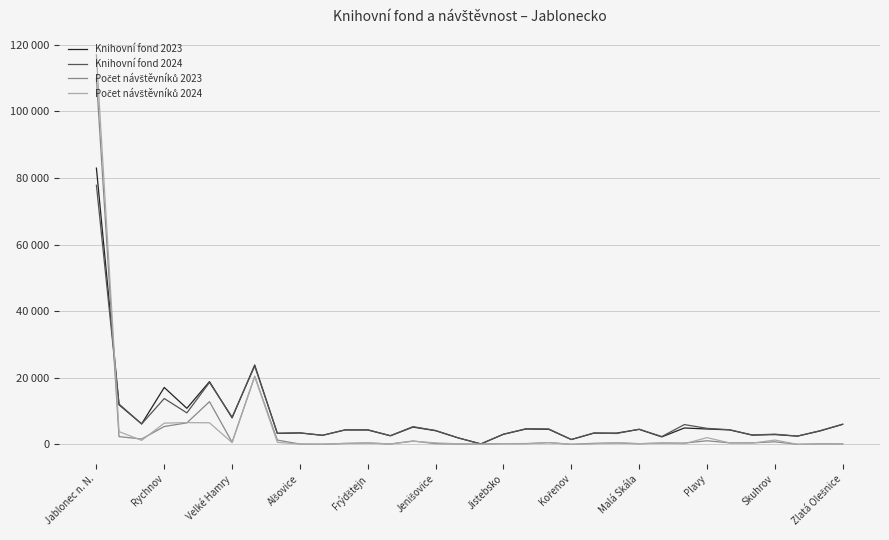

Which series has the largest range (max minus min)?

Počet návštěvníků 2024